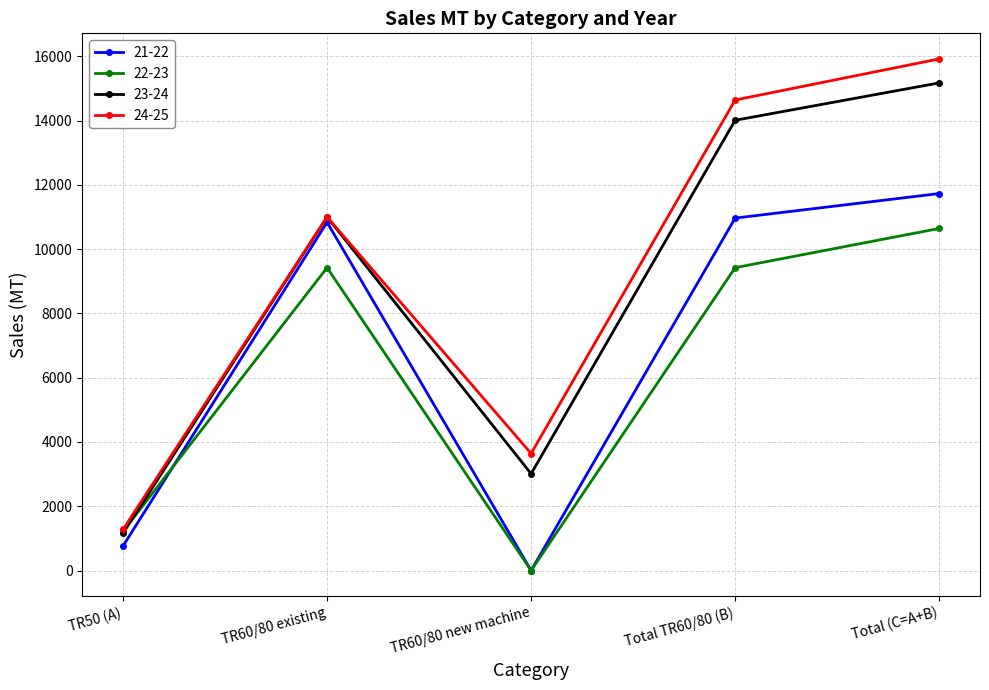

True or false: 23-24 and 21-22 cross at least once.

False